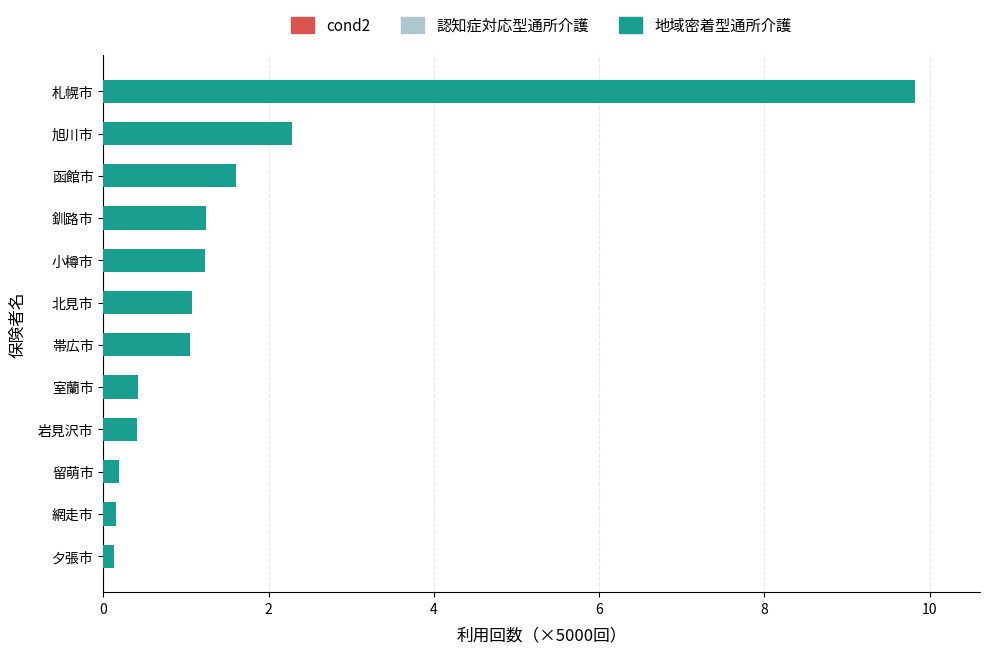

What is the approximate value at 北見市?

1.1